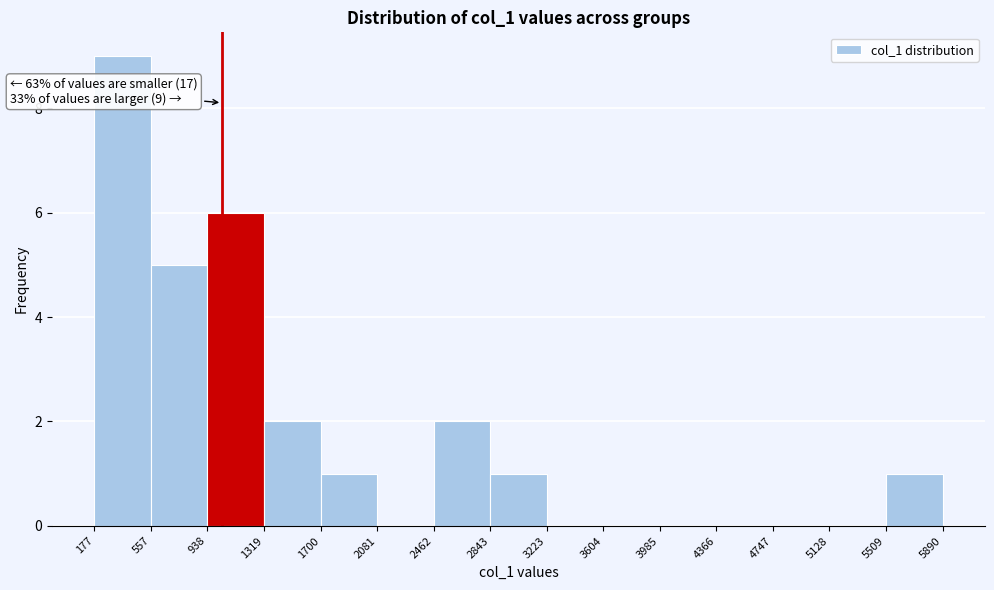

Which range on the x-axis has the tallest bar?

177 to 557